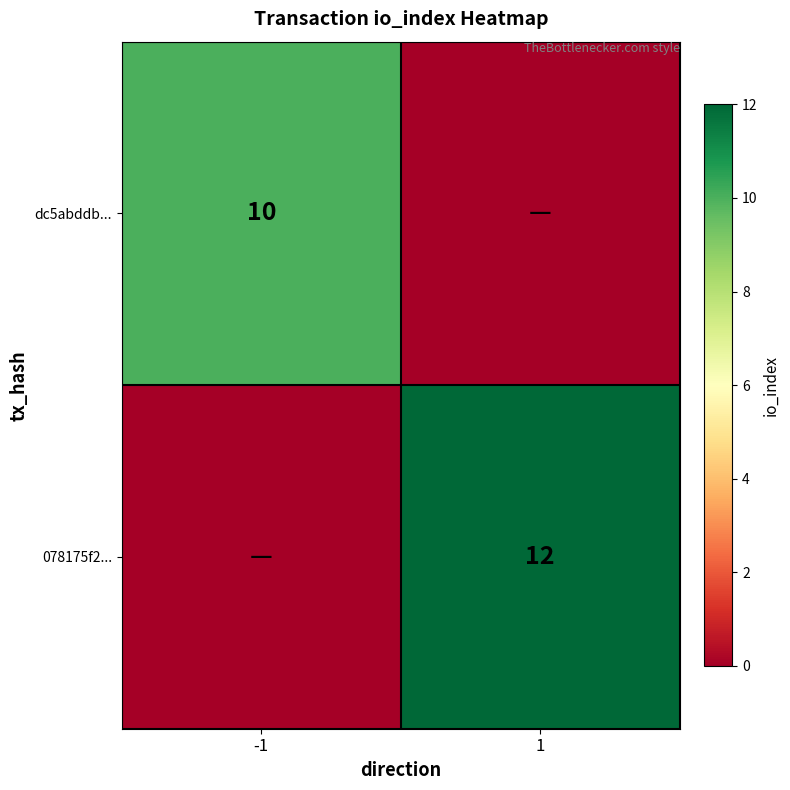

Is it true that dc5abddb... equals 17 at -1?

False